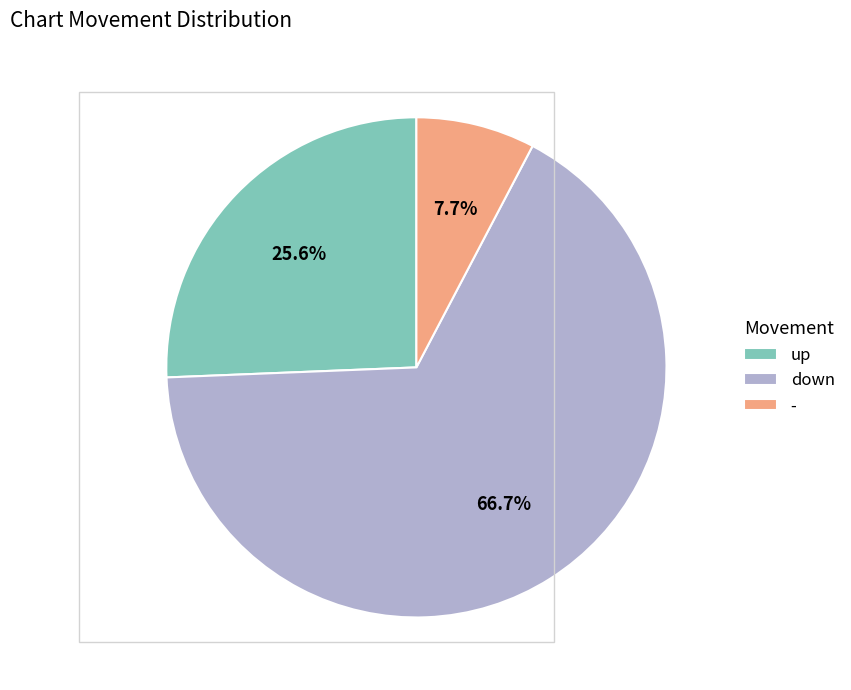

Rank the categories by value from highest to lowest.

down, up, -